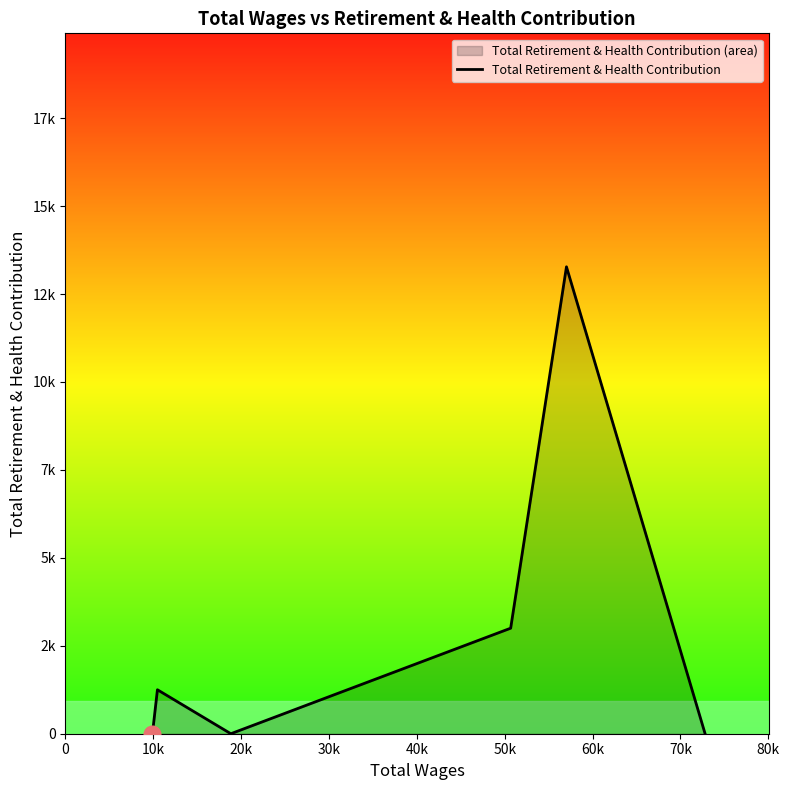

The chart shows a value of 22010 at 40k. True or false?

False